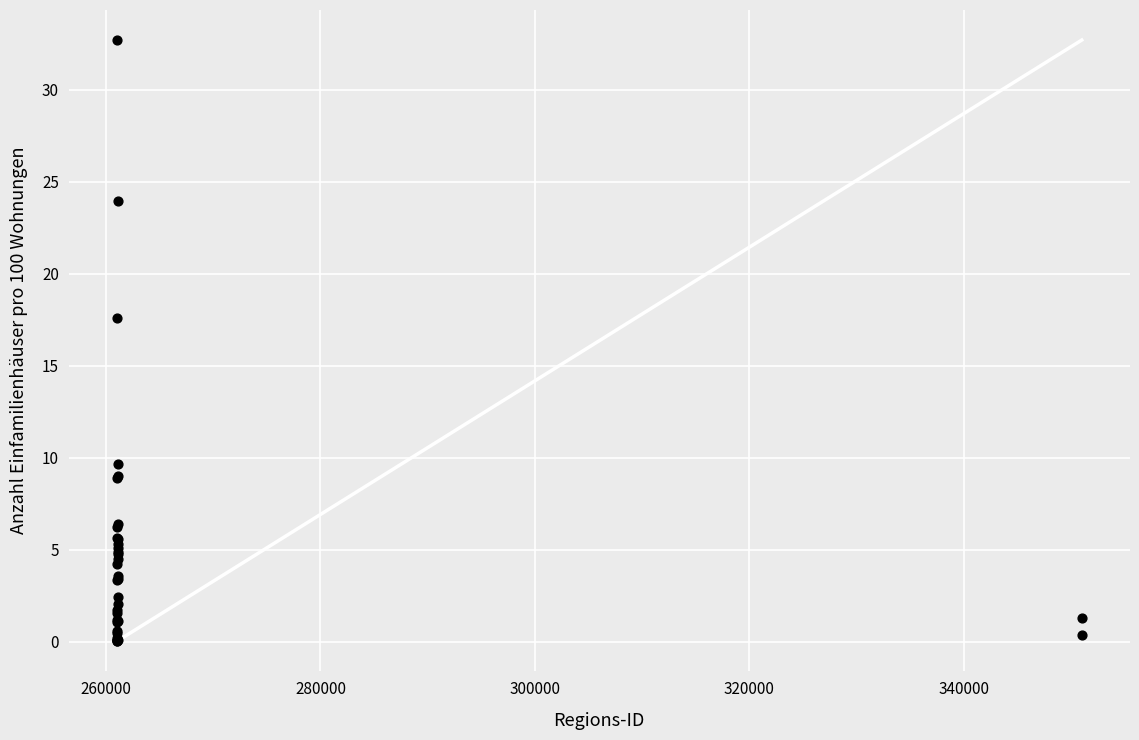

What Y value in the scatter plot is closest to 16?

17.6